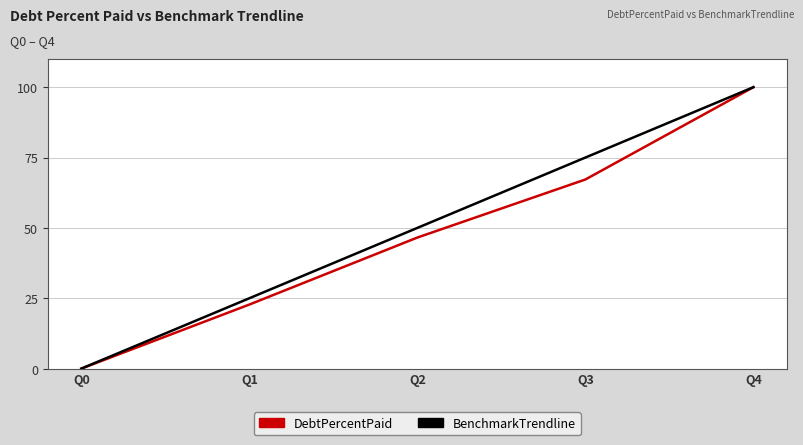

What is the total value across all series at Q4?

200.0